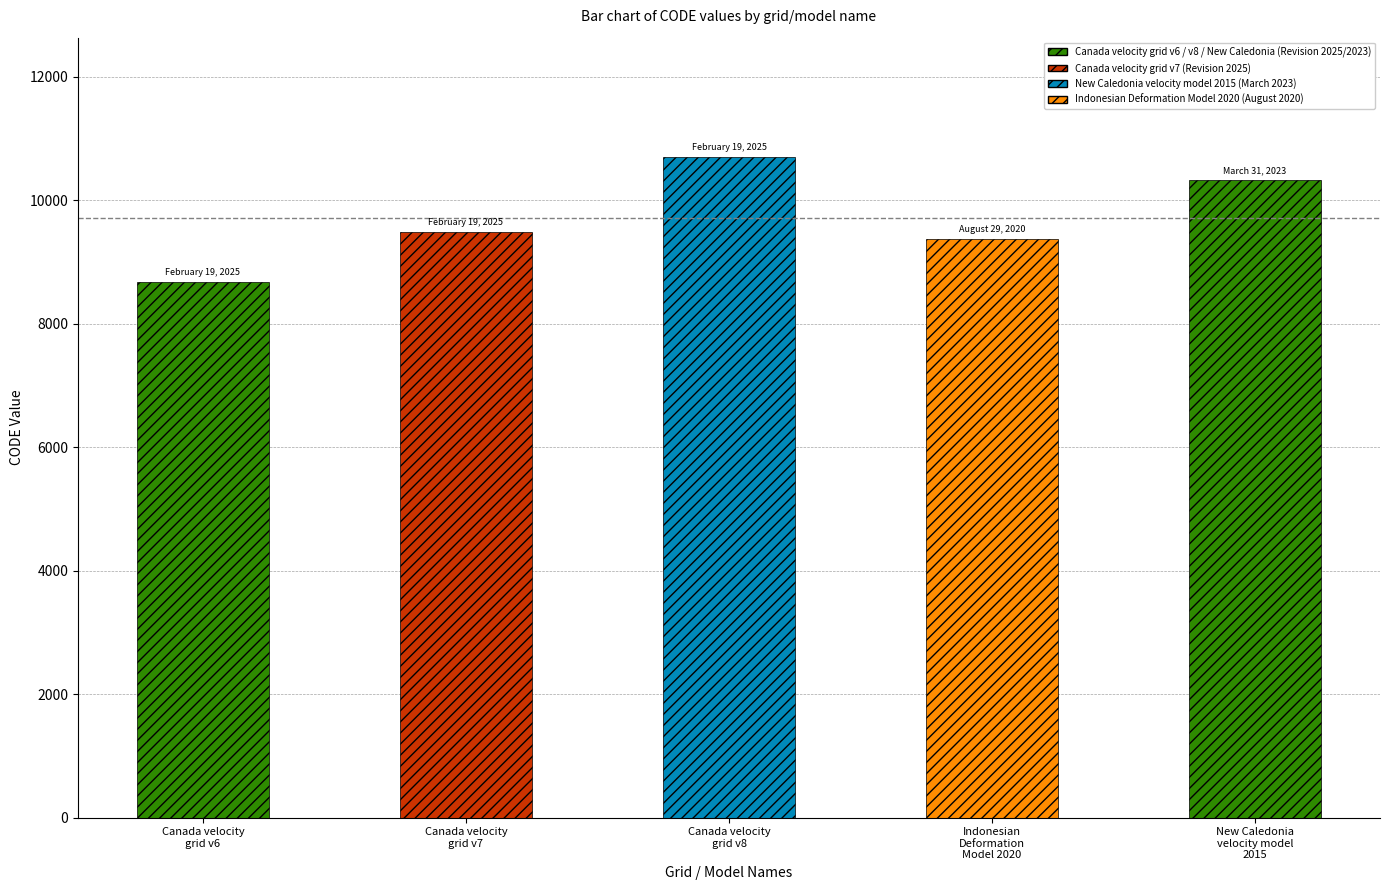

List the labels in order of value, smallest first.

Canada velocity
grid v6, Indonesian
Deformation
Model 2020, Canada velocity
grid v7, New Caledonia
velocity model
2015, Canada velocity
grid v8